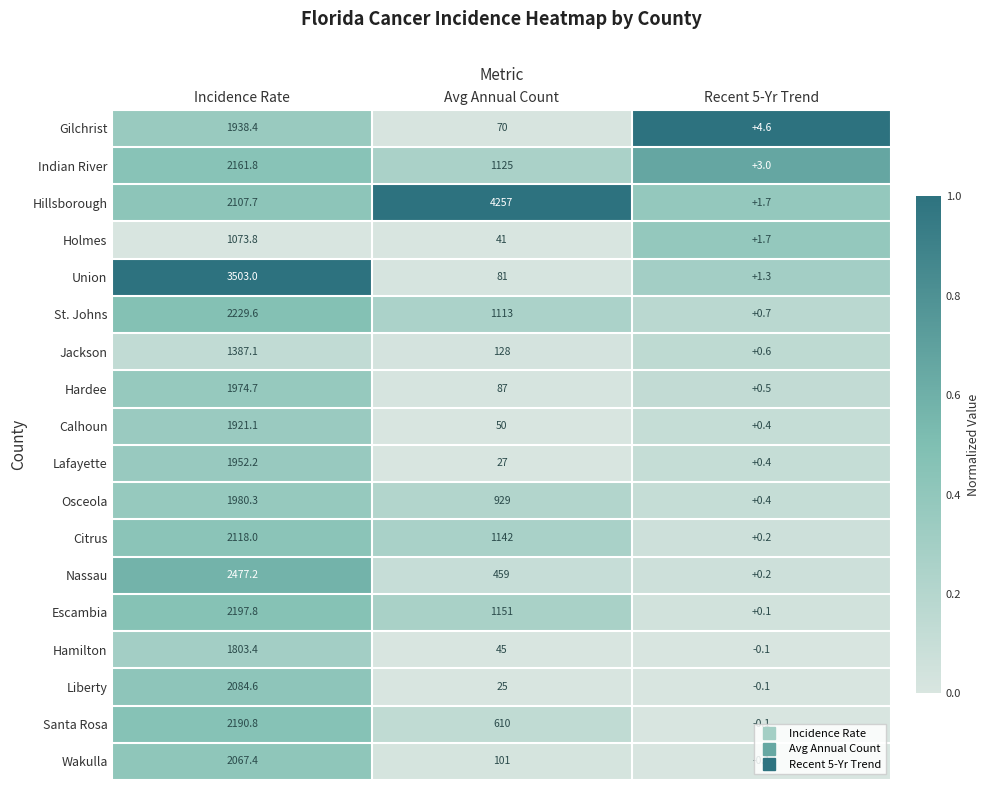

At which category does the chart reach its minimum across all series?

Recent 5-Yr Trend